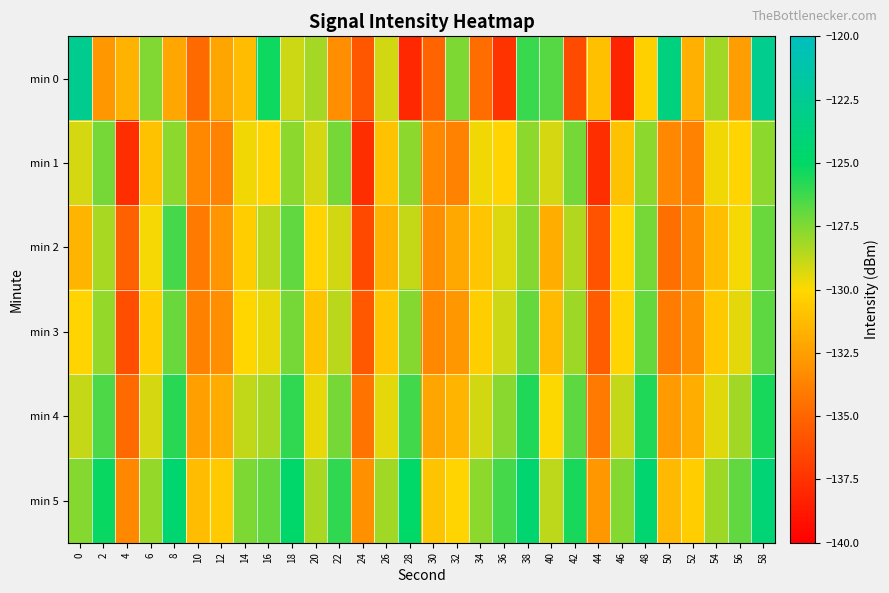

Reading left to right, extract all data points from this chart.

min 0: 0=-122.7	2=-132.8	4=-131.7	6=-127.5	8=-132.1	10=-134.8	12=-132.2	14=-131.2	16=-125.3	18=-129.0	20=-128.2	22=-133.2	24=-135.7	26=-129.1	28=-138.0	30=-135.0	32=-127.5	34=-134.6	36=-137.5	38=-126.2	40=-126.7	42=-136.3	44=-131.1	46=-138.2	48=-130.3	50=-123.6	52=-131.8	54=-128.2	56=-132.6	58=-122.7
min 1: 0=-129.2	2=-127.3	4=-137.7	6=-131.0	8=-127.8	10=-133.5	12=-133.7	14=-129.8	16=-130.2	18=-127.8	20=-129.2	22=-127.3	24=-137.7	26=-131.0	28=-127.8	30=-133.5	32=-133.7	34=-129.8	36=-130.2	38=-127.8	40=-129.2	42=-127.3	44=-137.7	46=-131.0	48=-127.8	50=-133.5	52=-133.7	54=-129.8	56=-130.2	58=-127.8
min 2: 0=-131.5	2=-128.3	4=-135.2	6=-129.8	8=-126.4	10=-134.1	12=-132.9	14=-130.5	16=-128.7	18=-126.9	20=-130.2	22=-129.1	24=-136.4	26=-131.7	28=-128.9	30=-133.2	32=-132.1	34=-130.8	36=-129.3	38=-127.6	40=-131.8	42=-128.5	44=-135.9	46=-130.1	48=-127.3	50=-134.6	52=-133.4	54=-131.1	56=-129.8	58=-127.1
min 3: 0=-130.2	2=-127.9	4=-136.1	6=-130.5	8=-127.1	10=-133.8	12=-133.2	14=-130.1	16=-129.6	18=-127.3	20=-130.9	22=-128.6	24=-135.7	26=-130.8	28=-127.6	30=-133.5	32=-132.8	34=-130.4	36=-129.0	38=-127.0	40=-131.3	42=-128.1	44=-135.4	46=-130.2	48=-127.0	50=-134.0	52=-133.1	54=-130.7	56=-129.5	58=-126.8
min 4: 0=-128.9	2=-126.5	4=-134.8	6=-129.2	8=-125.8	10=-132.5	12=-131.9	14=-128.8	16=-128.3	18=-126.0	20=-129.6	22=-127.3	24=-134.4	26=-129.5	28=-126.3	30=-132.2	32=-131.5	34=-129.1	36=-127.7	38=-125.7	40=-130.0	42=-126.8	44=-134.1	46=-128.9	48=-125.7	50=-132.7	52=-131.8	54=-129.4	56=-128.2	58=-125.5
min 5: 0=-127.6	2=-125.2	4=-133.5	6=-127.9	8=-124.5	10=-131.2	12=-130.6	14=-127.5	16=-127.0	18=-124.7	20=-128.3	22=-126.0	24=-133.1	26=-128.2	28=-125.0	30=-130.9	32=-130.2	34=-127.8	36=-126.4	38=-124.4	40=-128.7	42=-125.5	44=-132.8	46=-127.6	48=-124.4	50=-131.4	52=-130.5	54=-128.1	56=-126.9	58=-124.2